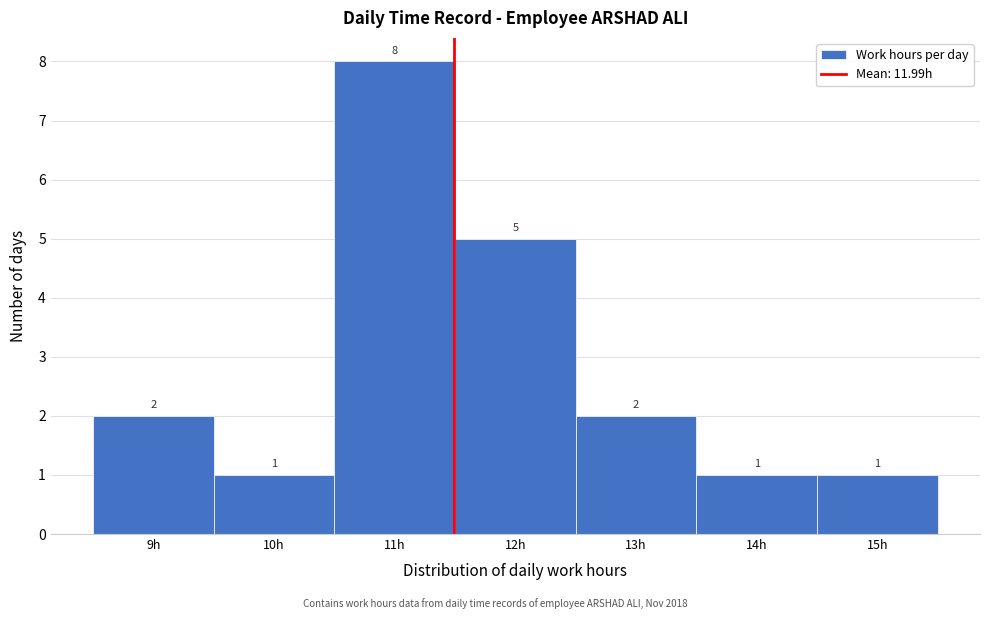

Reading left to right, list all the values displayed in this chart.

2	1	8	5	2	1	1